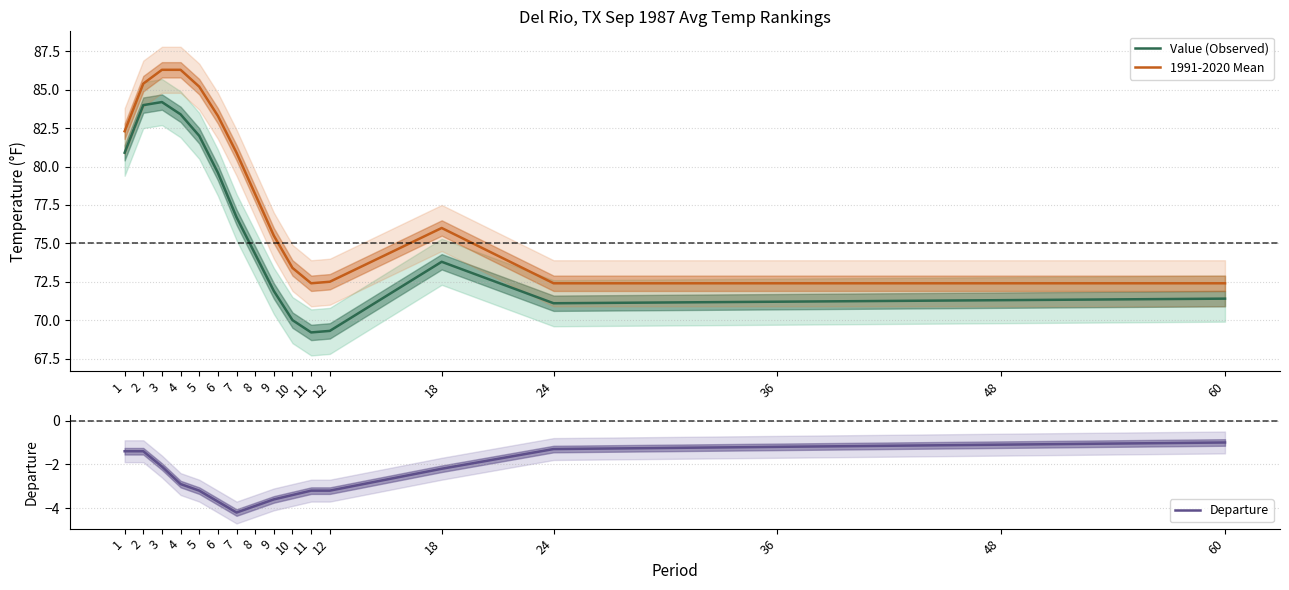

What is the sum of the Departure values at 36 and 1?

-2.6